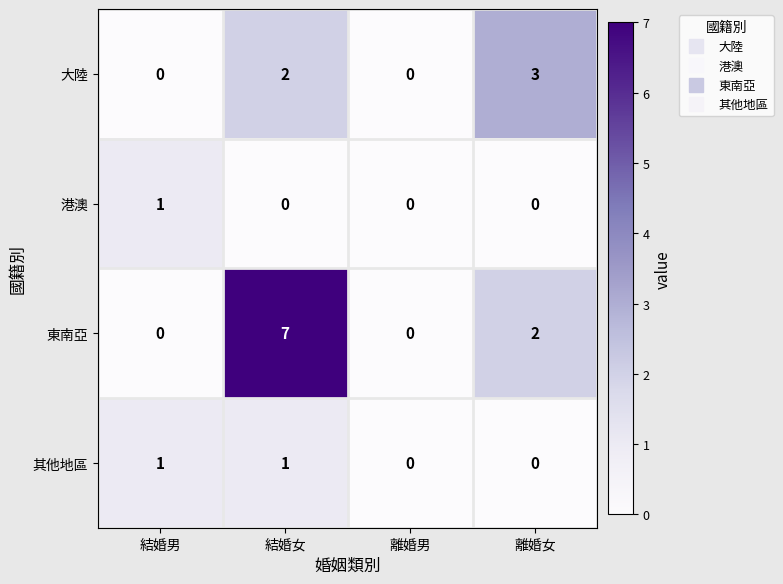

True or false: 東南亞 has a value of 0 at 離婚男.

True